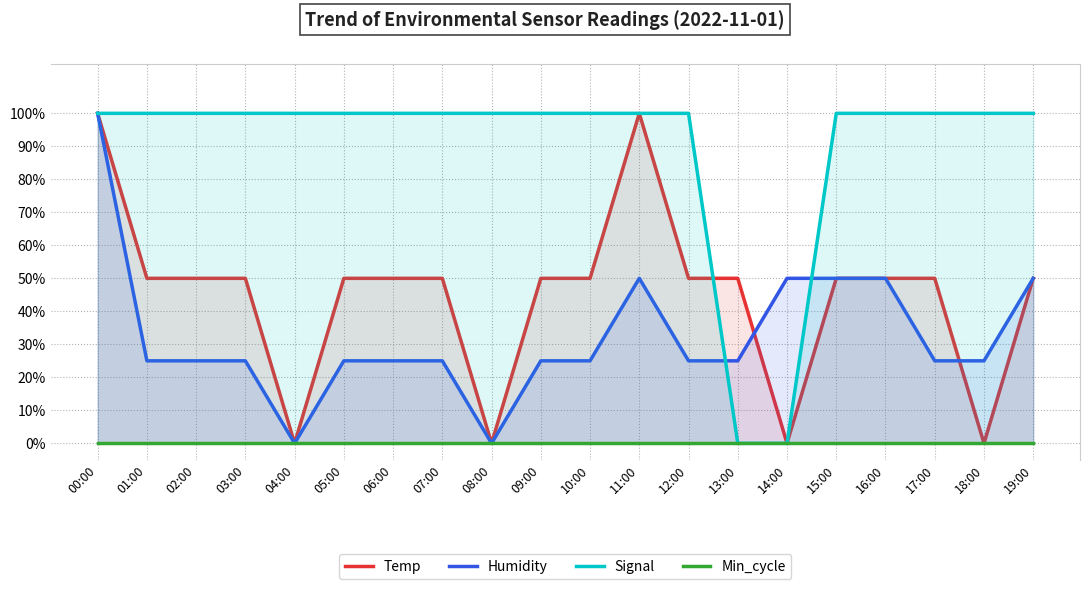

Count the Signal values in the range 1 to 2.

18